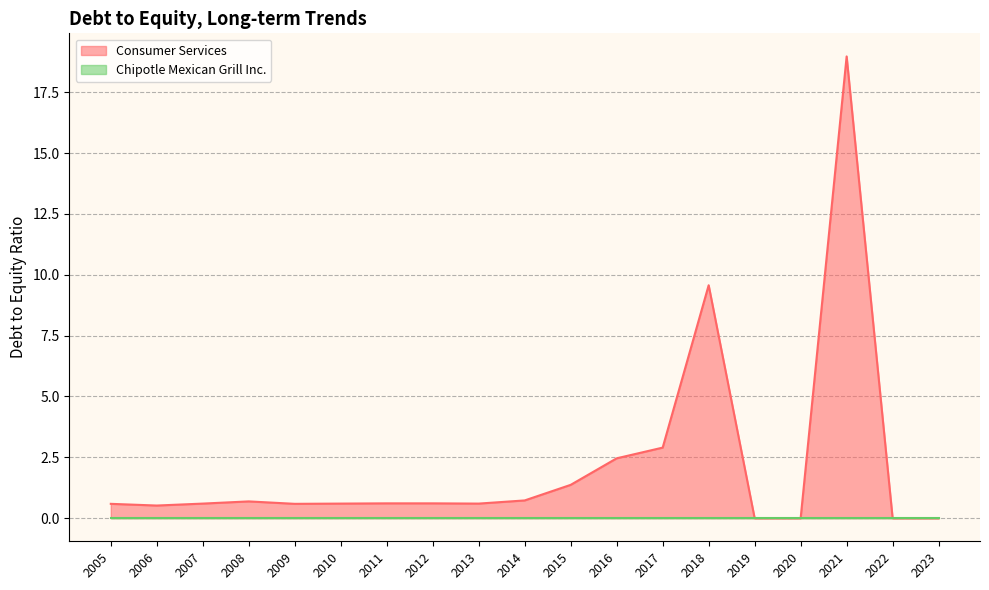

What is the difference between the Consumer Services values at 2010 and 2015?

0.8